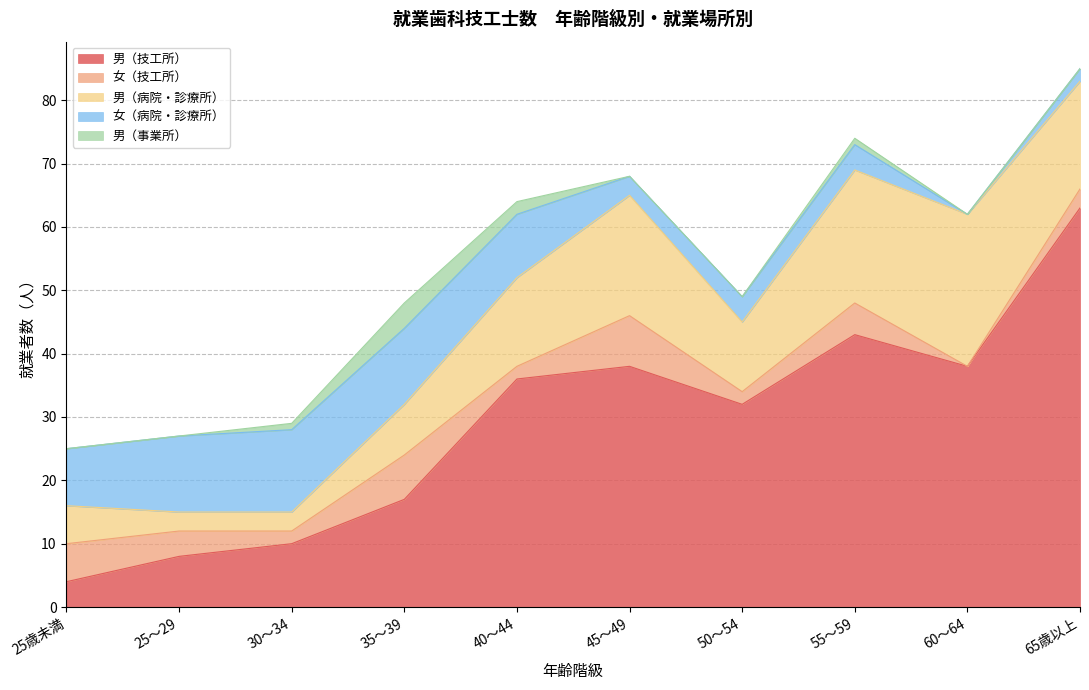

Between 45～49 and 65歳以上, which series saw the biggest shift?

男（技工所）